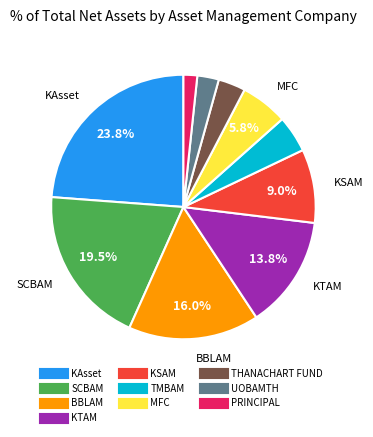

Approximately how many times larger is the value at KTAM compared to MFC?

2.4